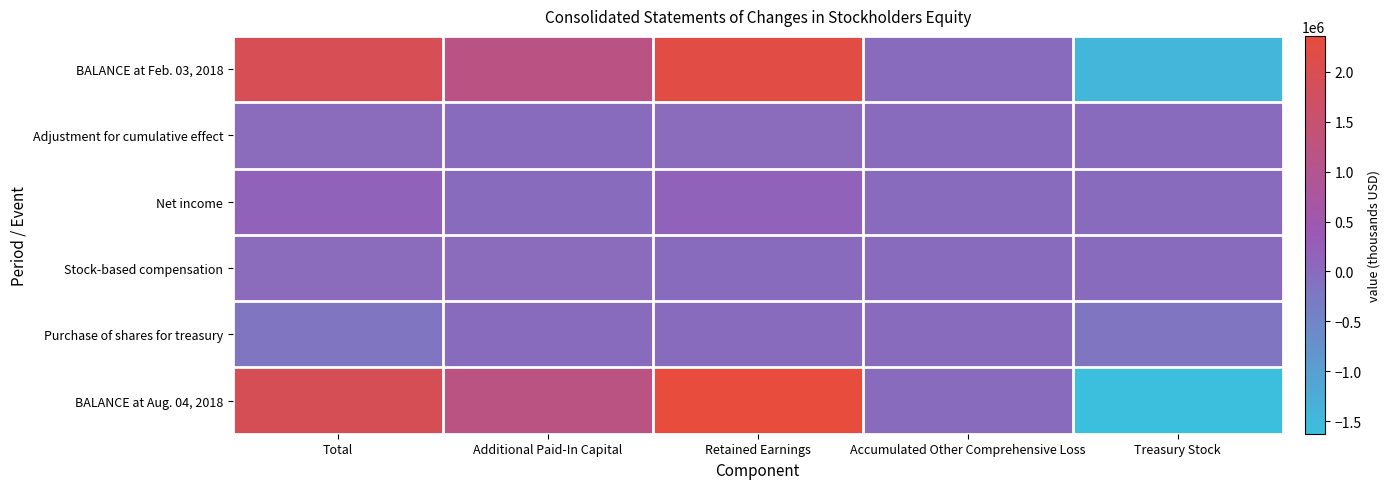

At Treasury Stock, list the series in order from largest to smallest.

Adjustment for cumulative effect, Net income, Stock-based compensation, Purchase of shares for treasury, BALANCE at Feb. 03, 2018, BALANCE at Aug. 04, 2018